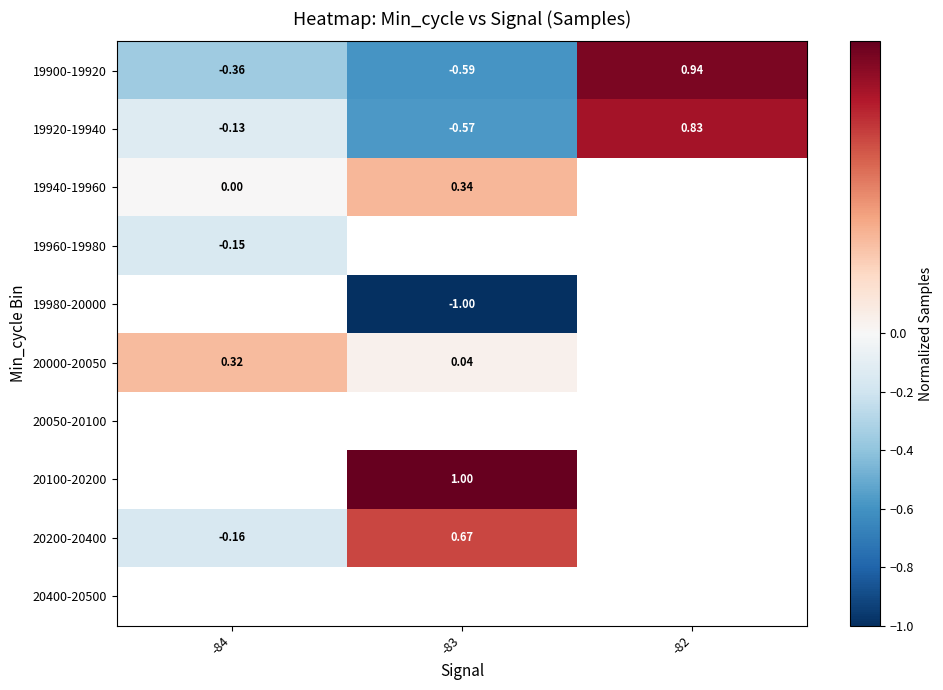

What is the spread (max minus min) of values at -84?

0.7